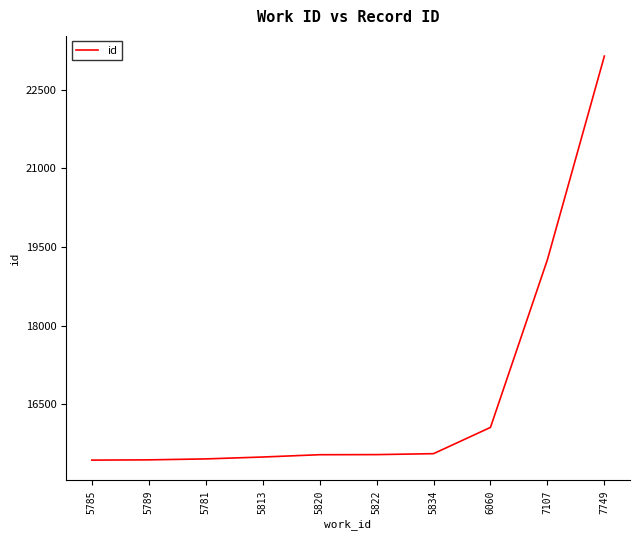

The value at 5785 is 6733. True or false?

False